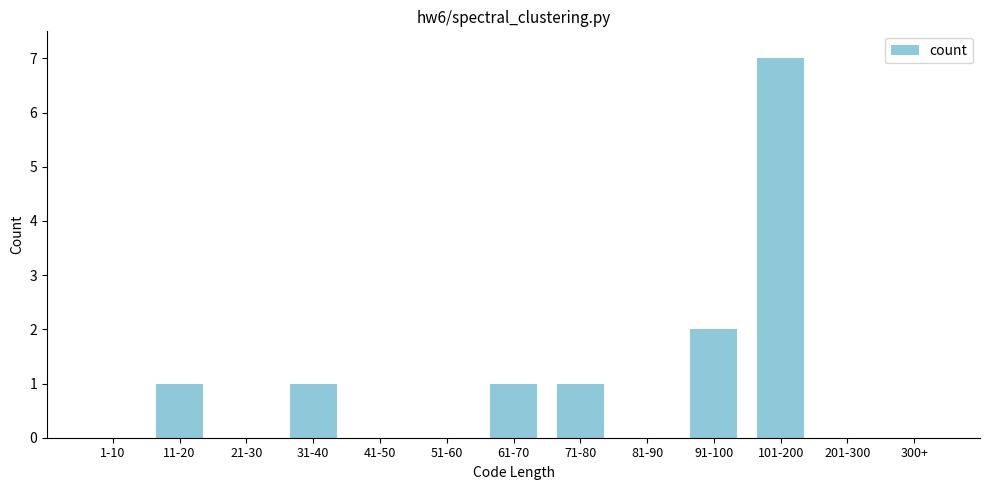

Reading right to left, what are all the values shown in this chart?

300+=0	201-300=0	101-200=7	91-100=2	81-90=0	71-80=1	61-70=1	51-60=0	41-50=0	31-40=1	21-30=0	11-20=1	1-10=0